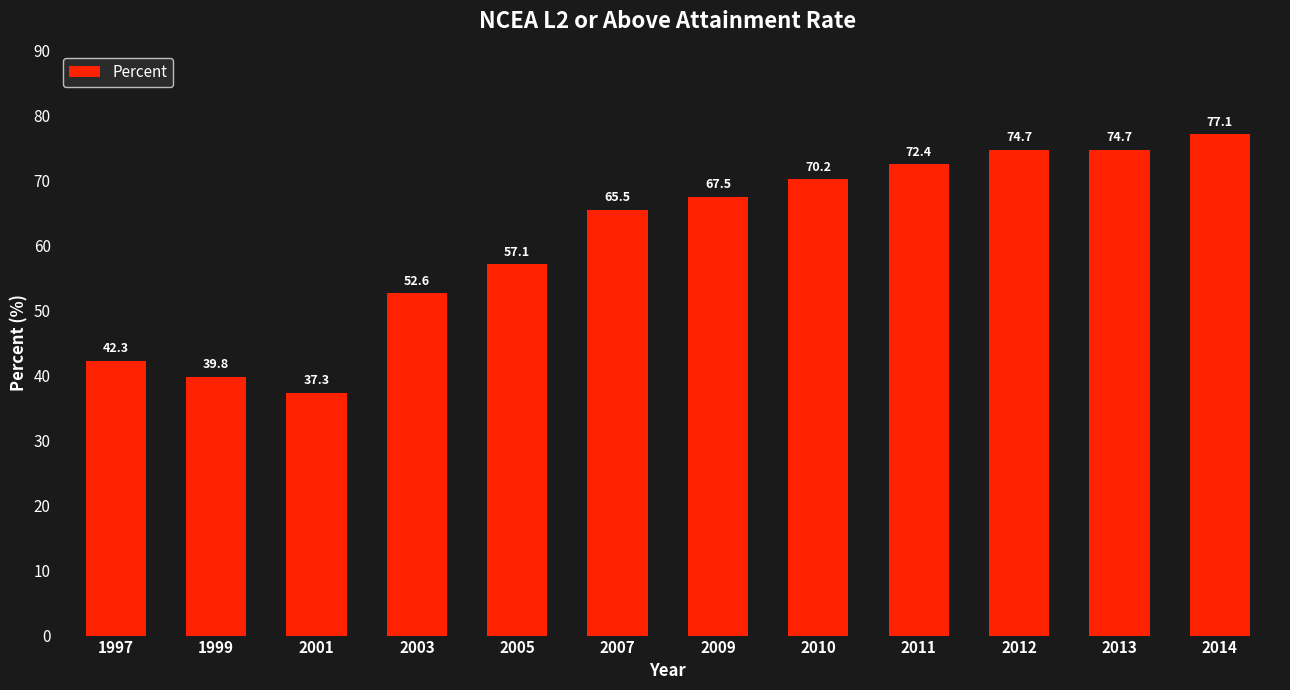

What is the value of the 10th bar from the left?

74.7